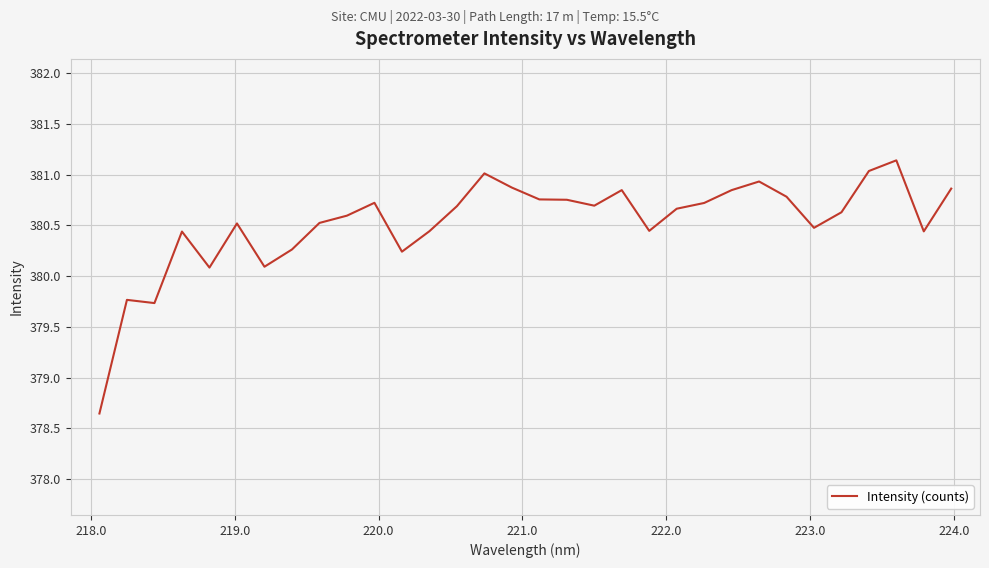

What is the greatest value displayed?

381.1